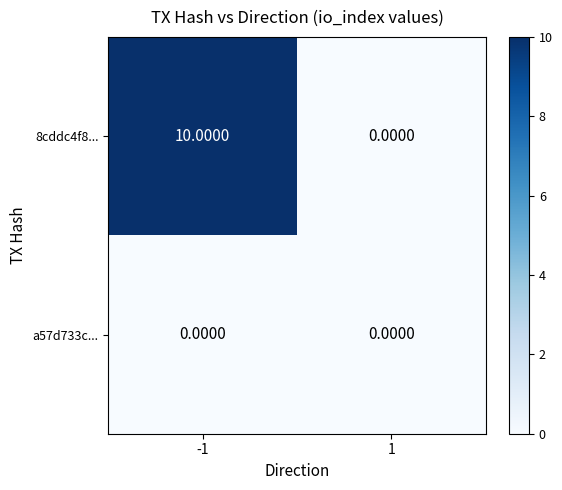

At -1, list the series in order from smallest to largest.

a57d733c..., 8cddc4f8...